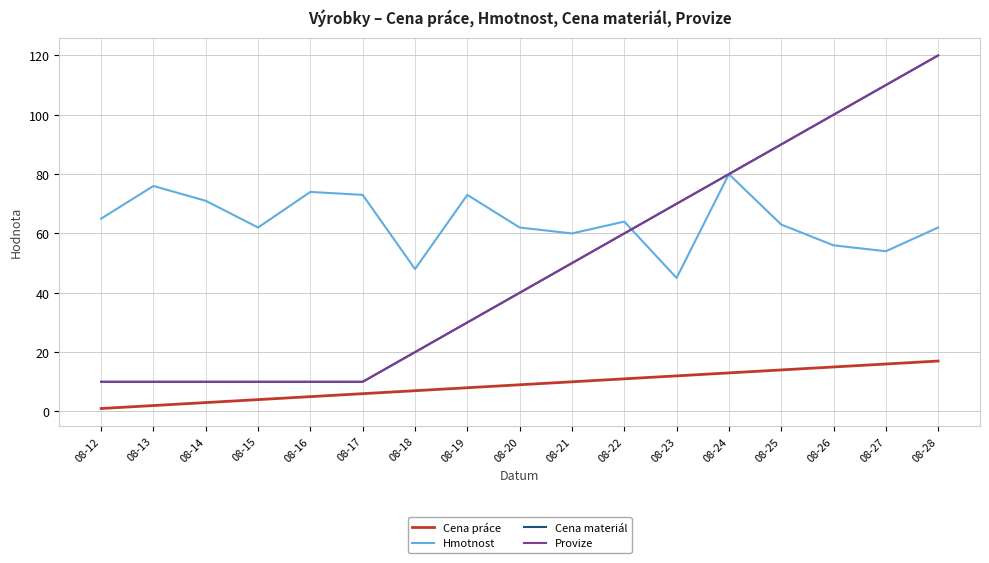

Is this an area chart (filled region under the line)?

No